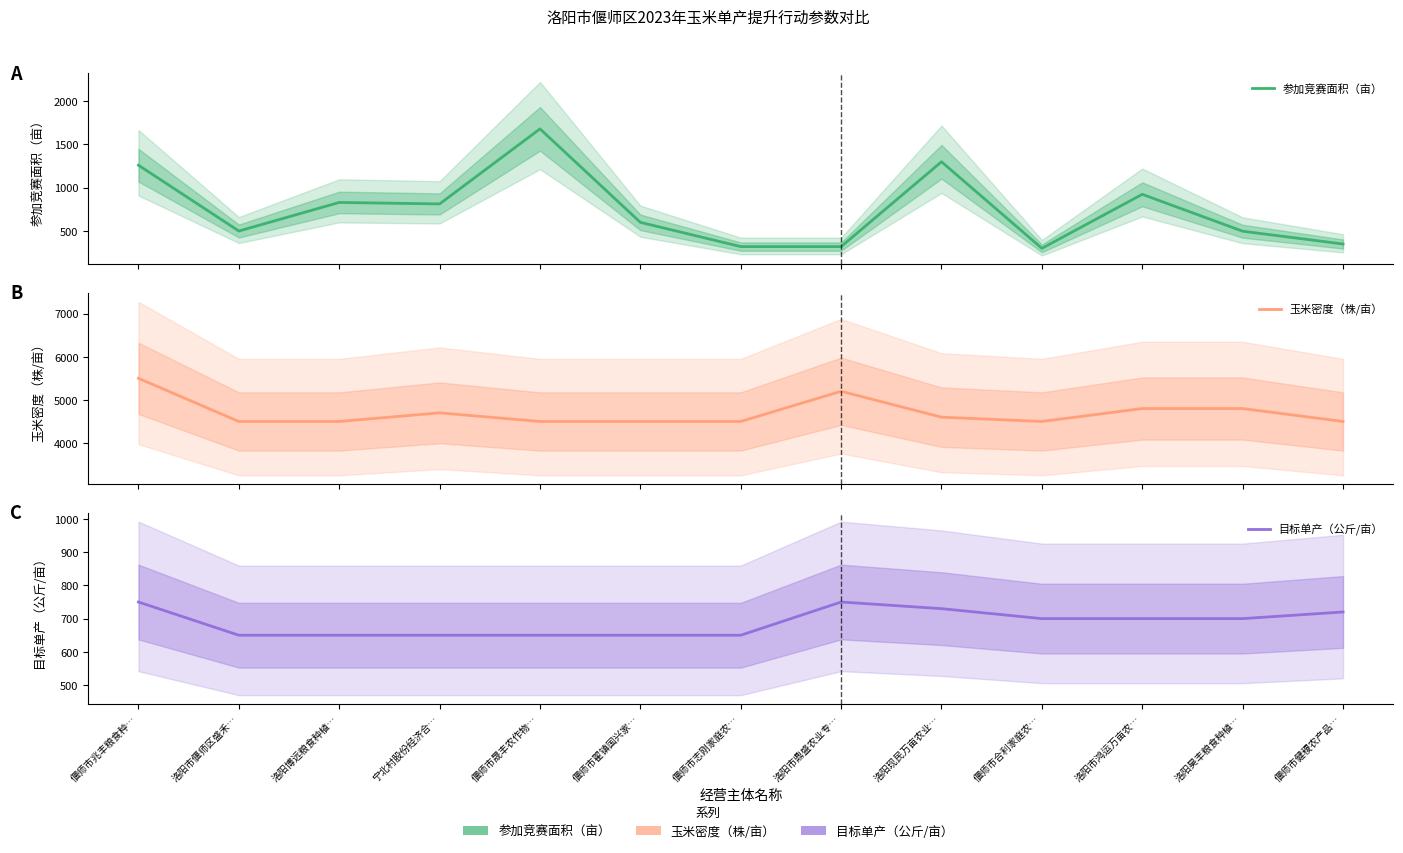

Is it true that 目标单产（公斤/亩） equals 700.0 at 偃师市合利家庭农…?

True